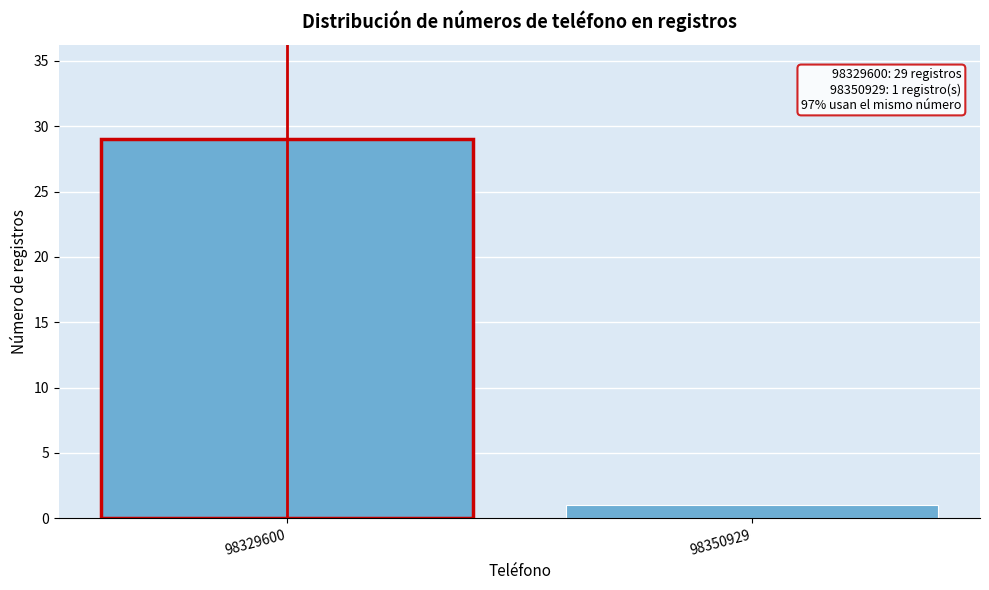

Reading right to left, transcribe all the data shown in this chart.

1	29